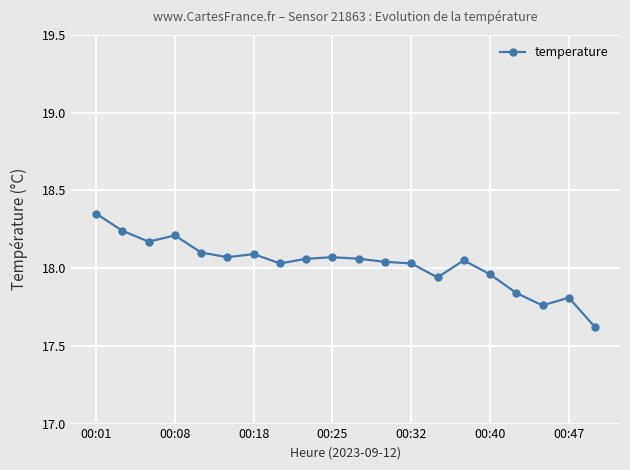

Count the number of values greater than 18.

14